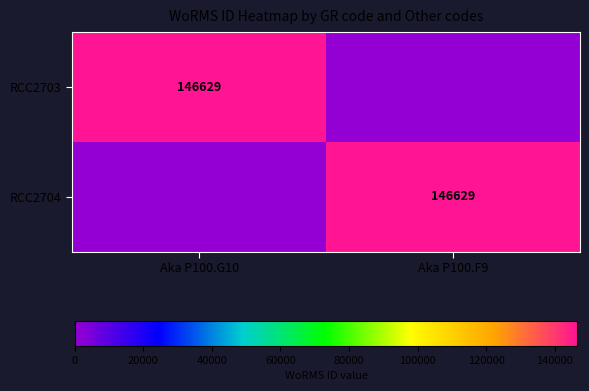

The value of RCC2703 at Aka P100.G10 is 223960. True or false?

False